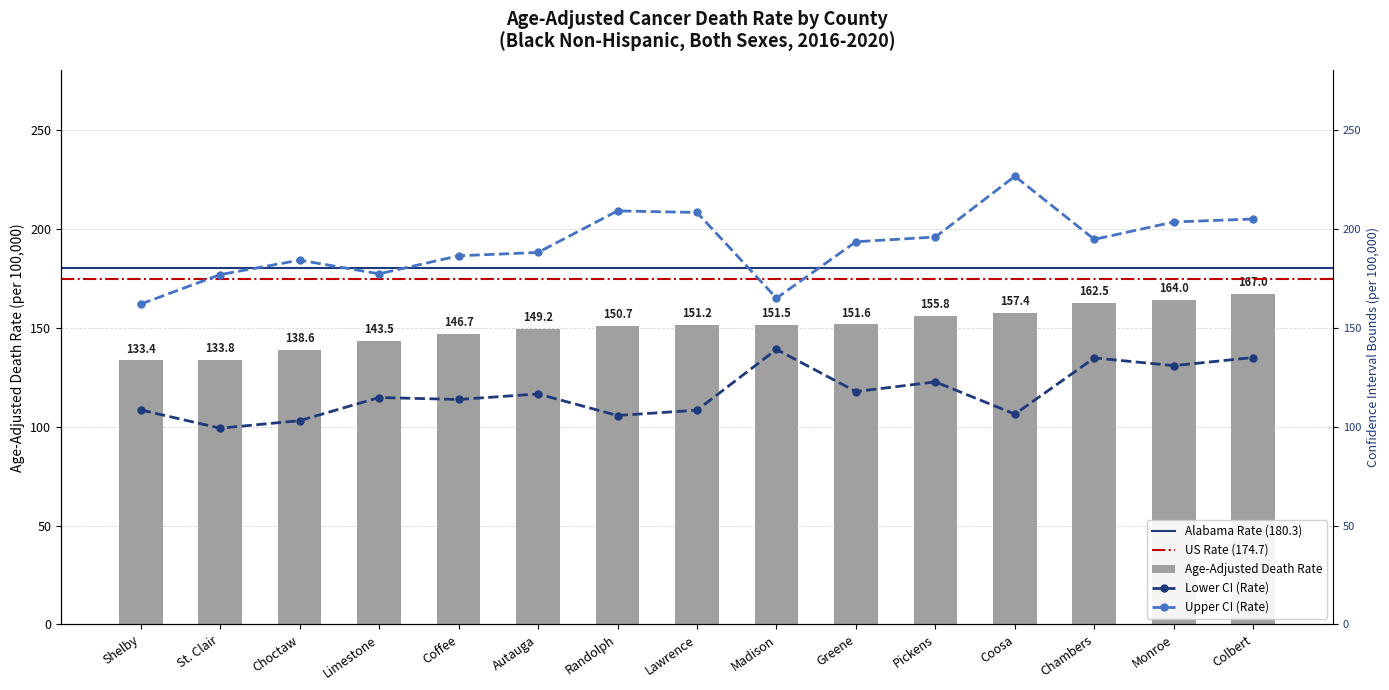

Is it true that Age-Adjusted Death Rate equals 232.2 at Greene?

False